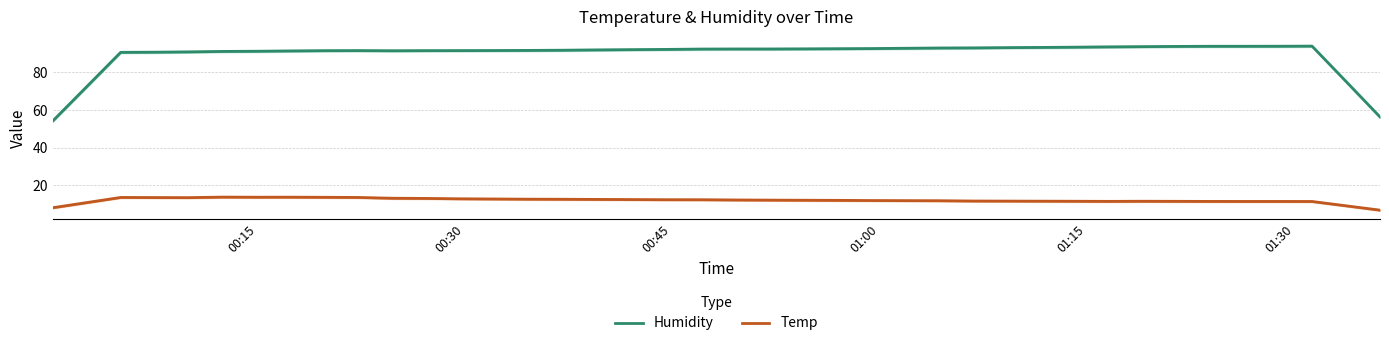

True or false: Temp and Humidity intersect in this chart.

False